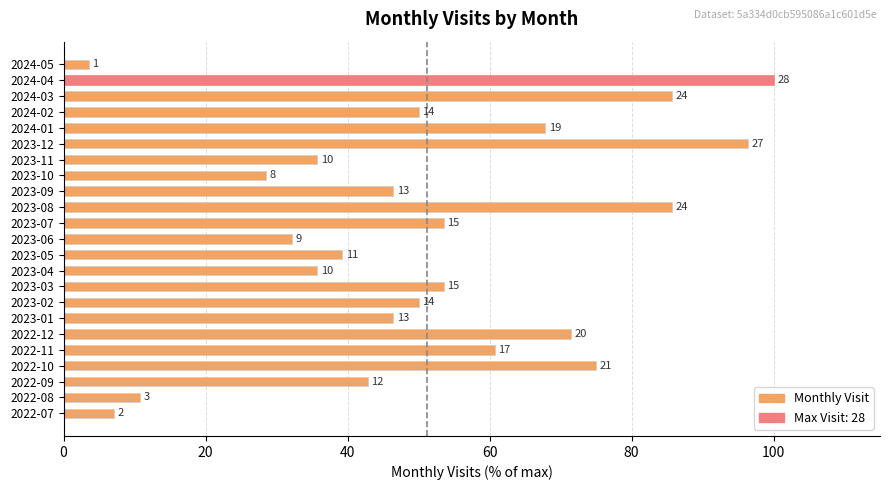

What is the average value?

51.2